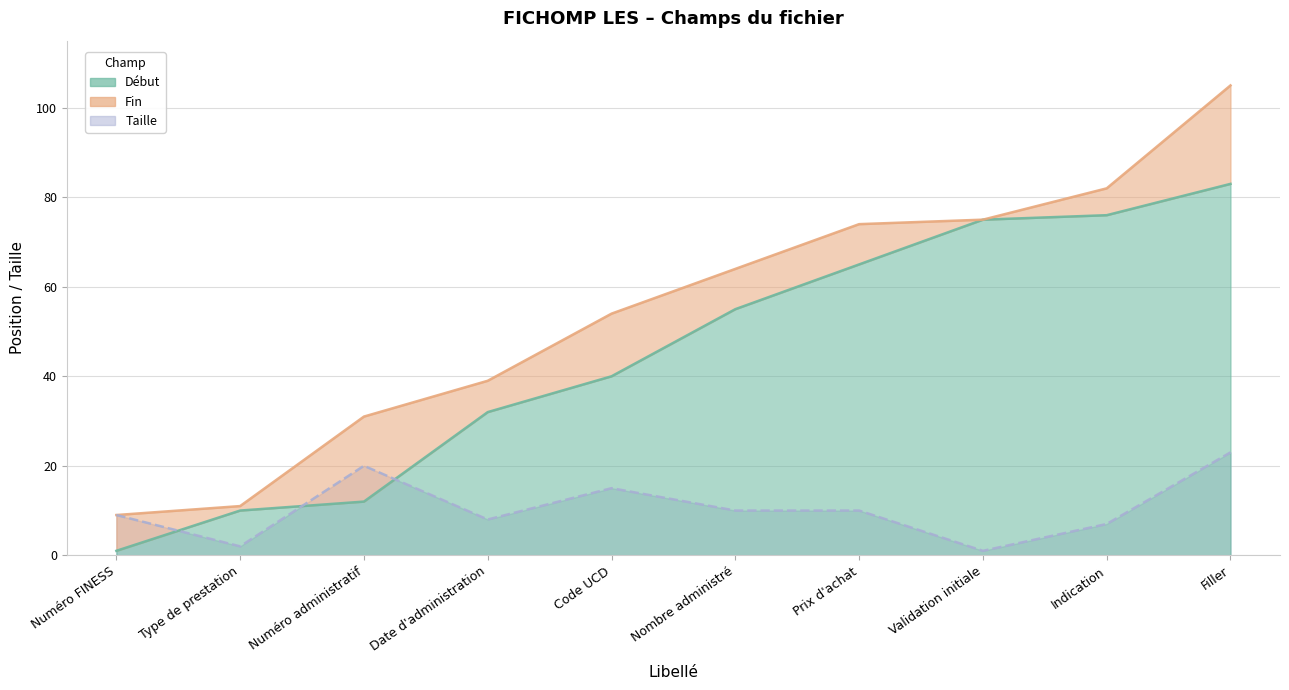

List the series in order of their overall mean, lowest first.

Taille, Début, Fin